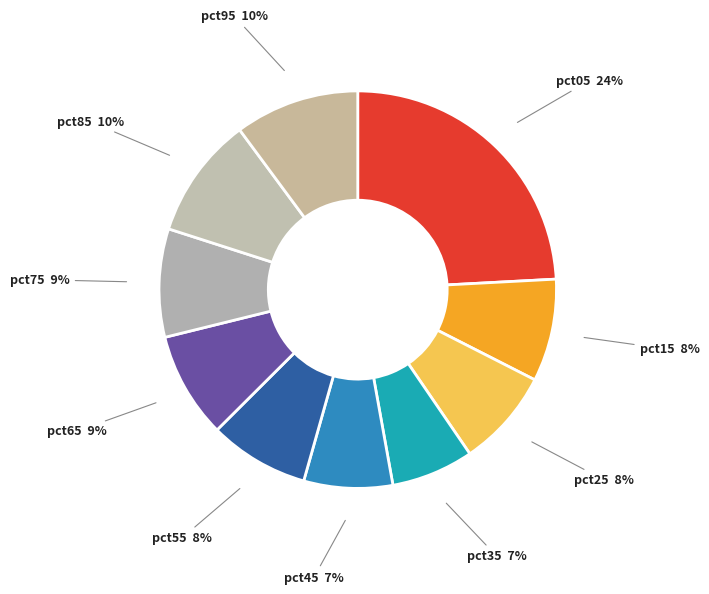

Which has a higher value, pct25 or pct35?

pct25